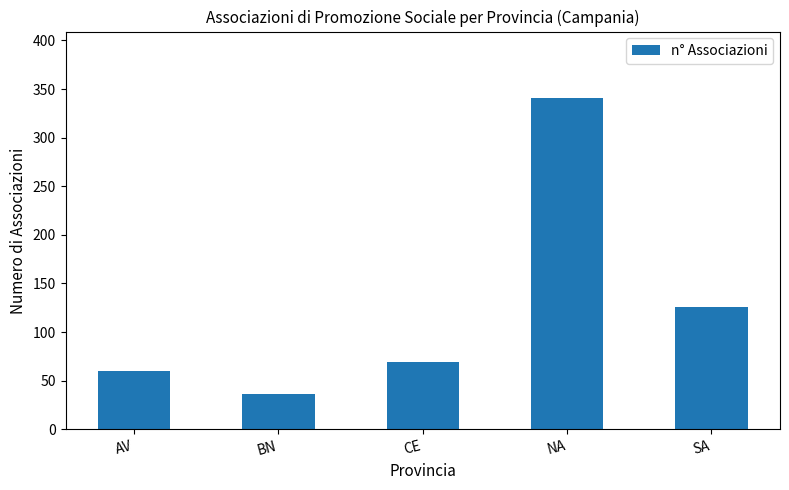

Reading left to right, transcribe all the data shown in this chart.

60	36	69	341	126